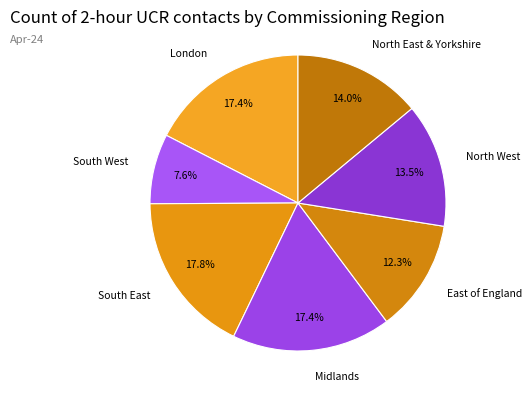

Is there a majority slice in this chart?

No